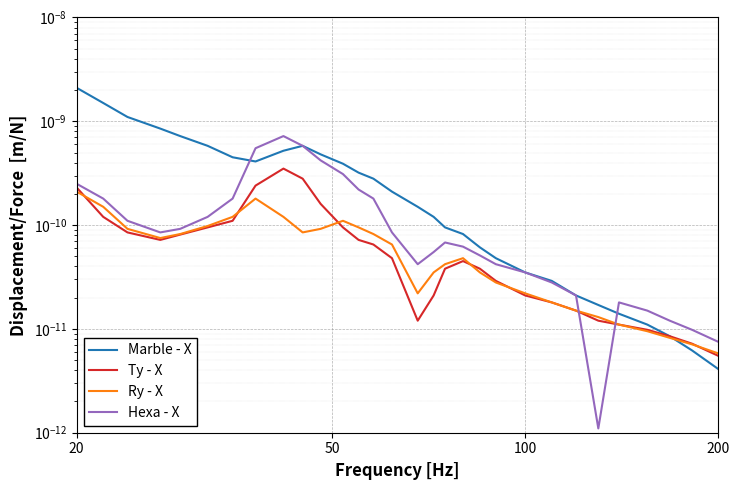

Count the number of categories in the chart.

30